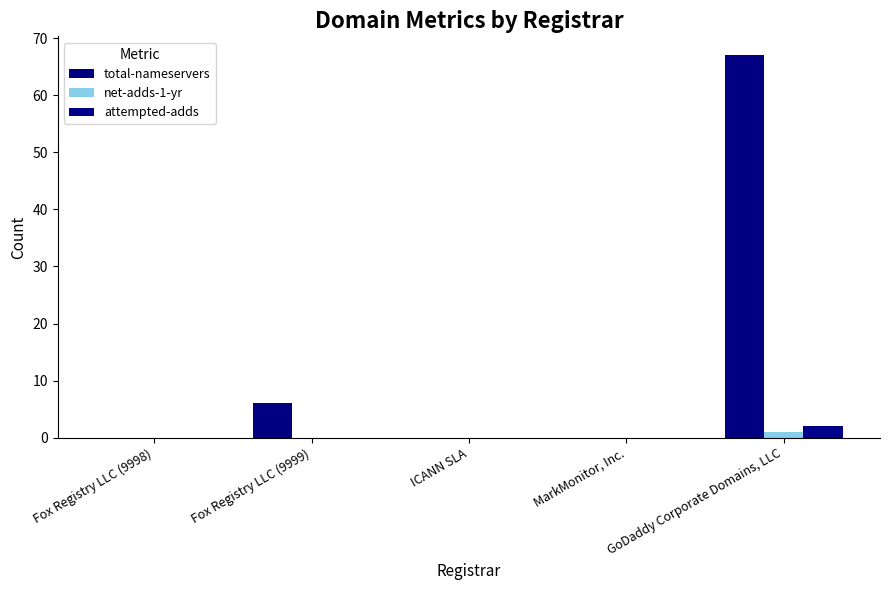

Reading left to right, extract all data points from this chart.

total-nameservers: 0	6	0	0	67
net-adds-1-yr: 0	0	0	0	1
attempted-adds: 0	0	0	0	2